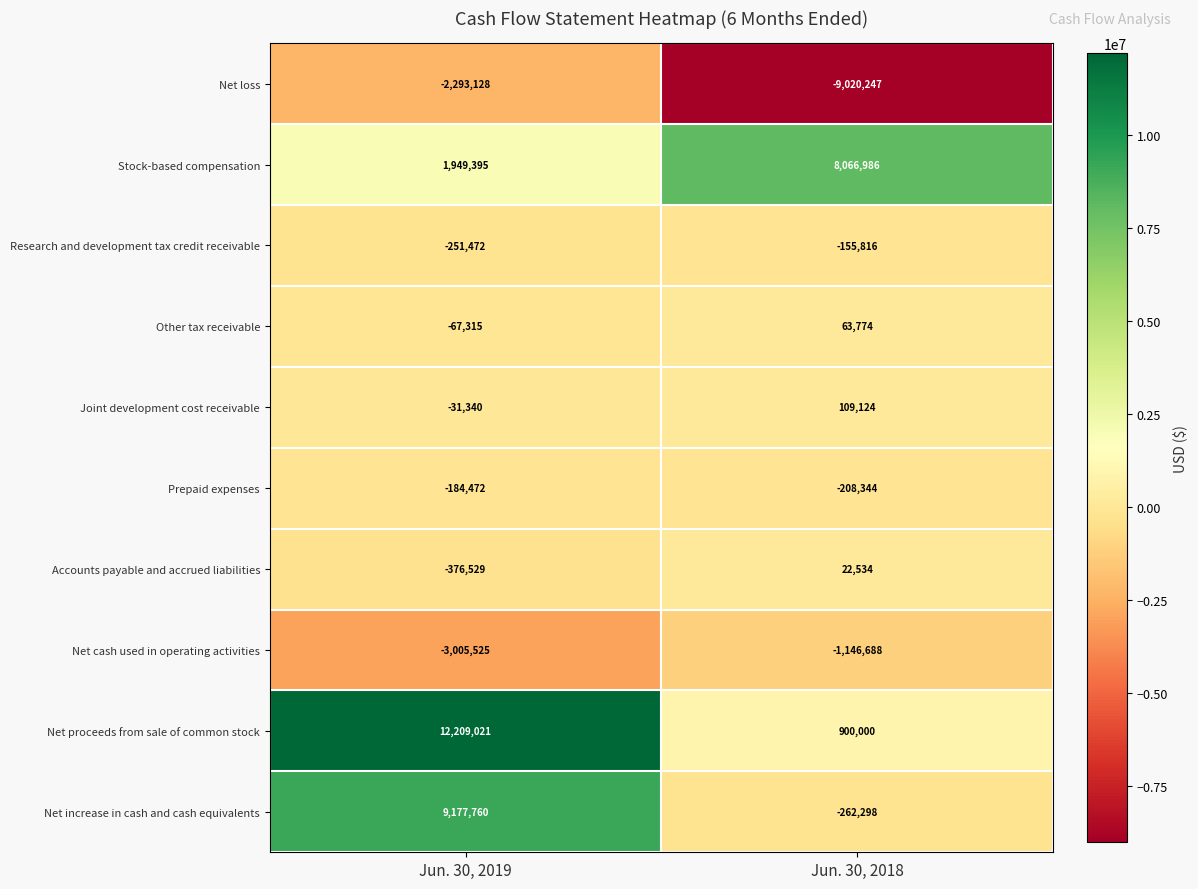

Rank the categories by Accounts payable and accrued liabilities value from lowest to highest.

Jun. 30, 2019, Jun. 30, 2018